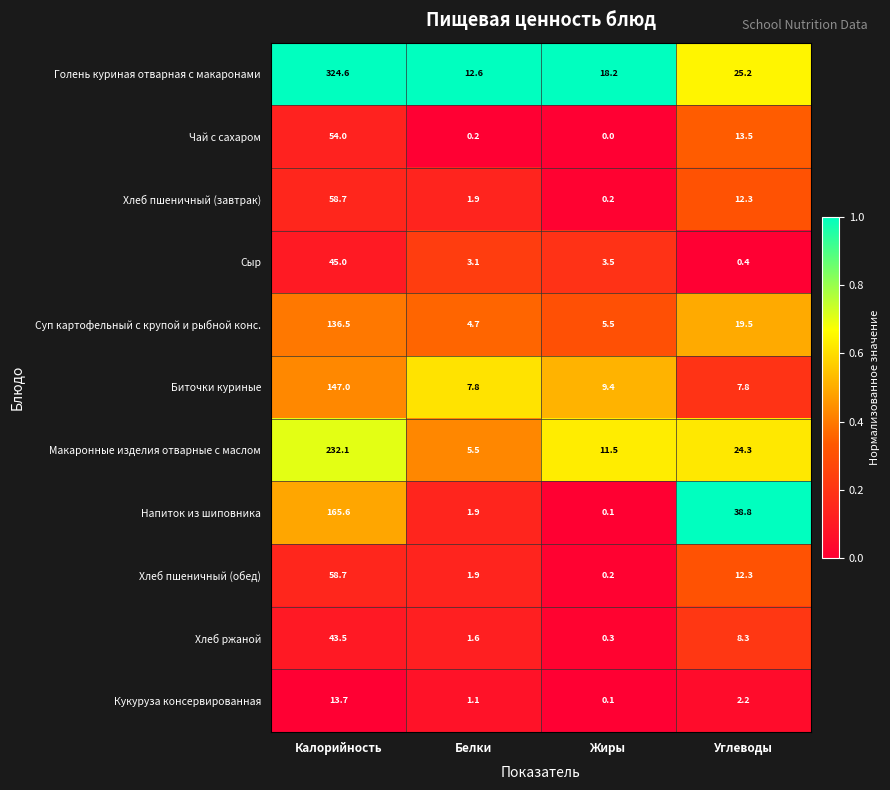

Which series has the largest total across all categories?

Голень куриная отварная с макаронами